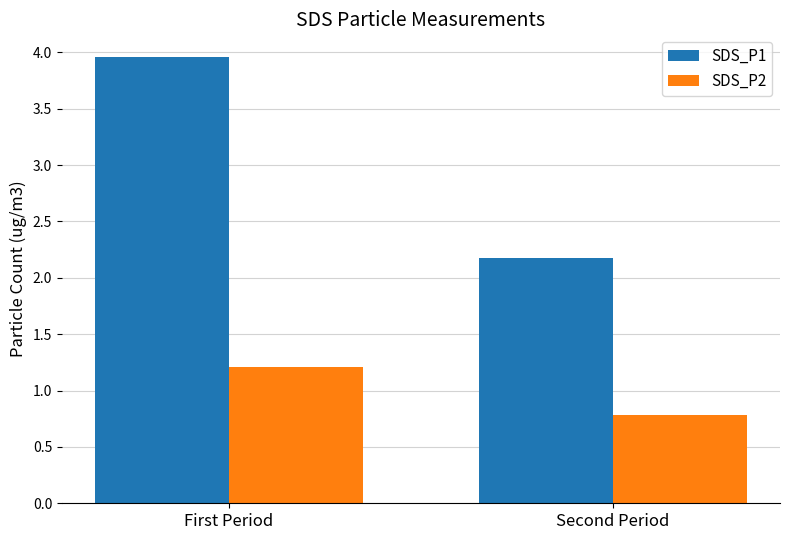

How many series are shown in this chart?

2